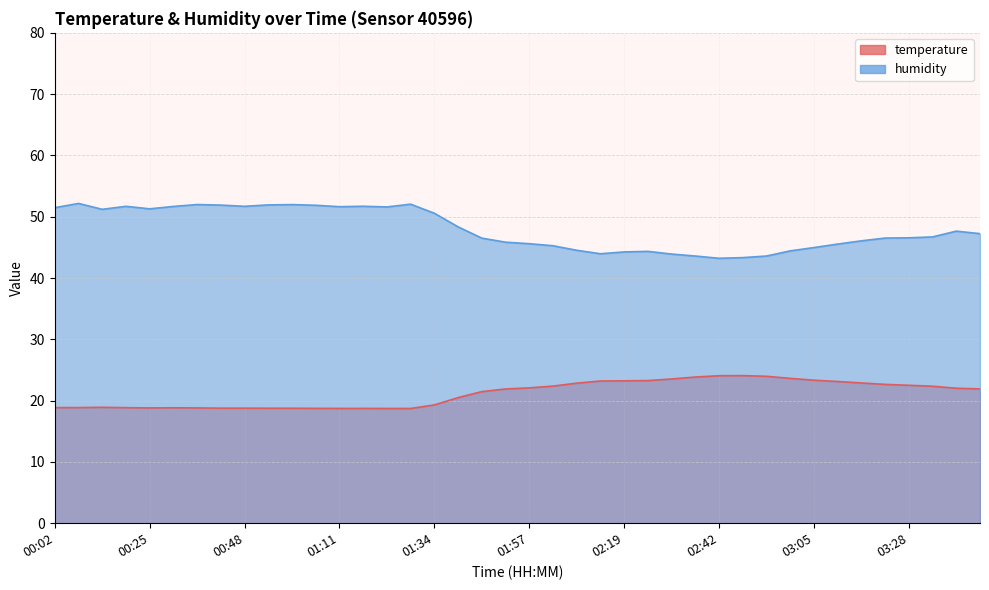

Rank the series at 00:02 from lowest to highest value.

temperature, humidity